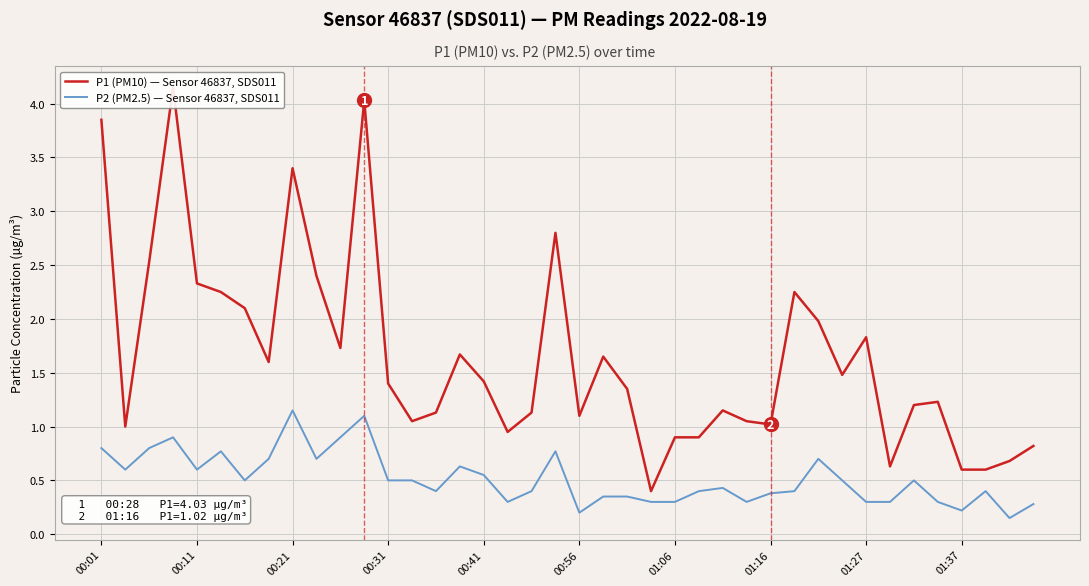

How many values in the P1 (PM10) — Sensor 46837, SDS011 series are below 1?

9